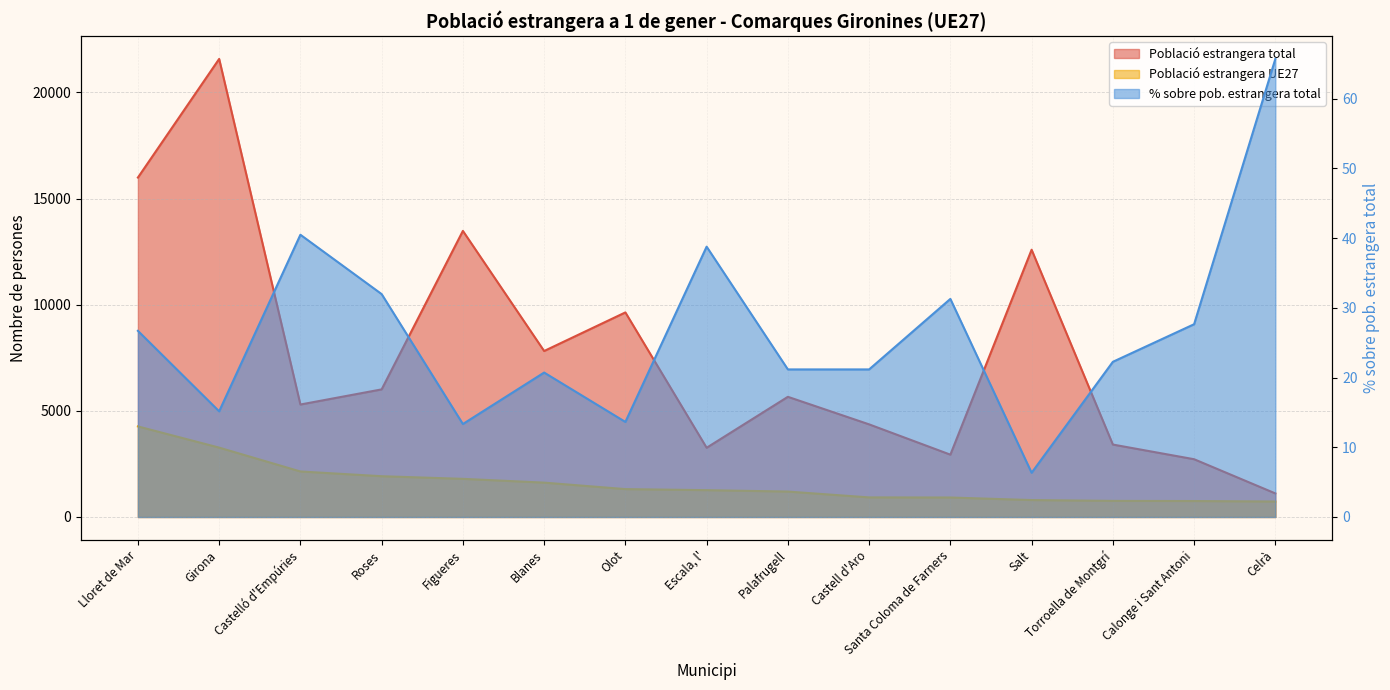

Where is the first local minimum for % sobre pob. estrangera total?

Girona